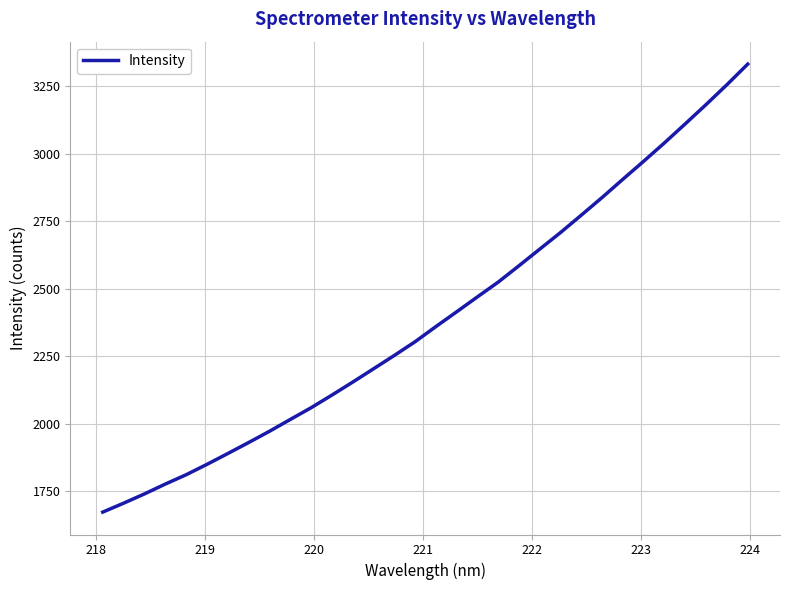

True or false: there are more than 1 points higher than both neighbors.

False